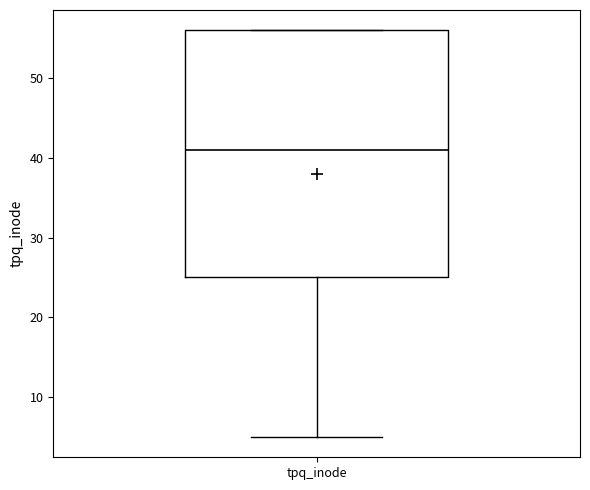

Read this box plot against the y-axis: the position of the median line, the range covered by the box, and the ends of both whiskers. The values are not printed on the chart, so give them approximately, as read against the axis.

median 41, box 25 to 56, whiskers 5 to 56